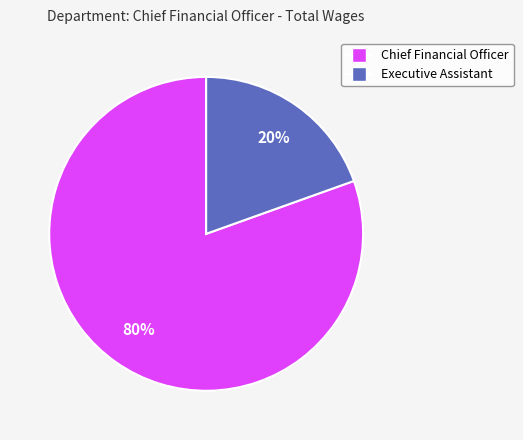

Count the number of slices in the pie.

2